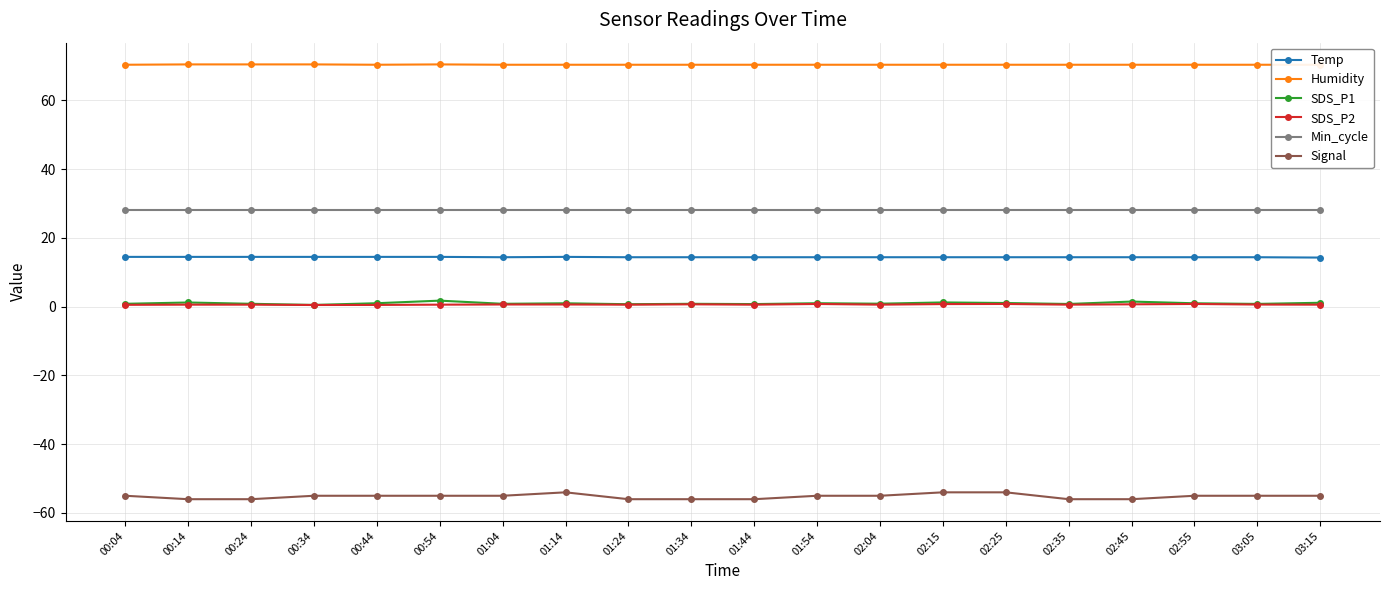

Which series has the largest total across all categories?

Humidity